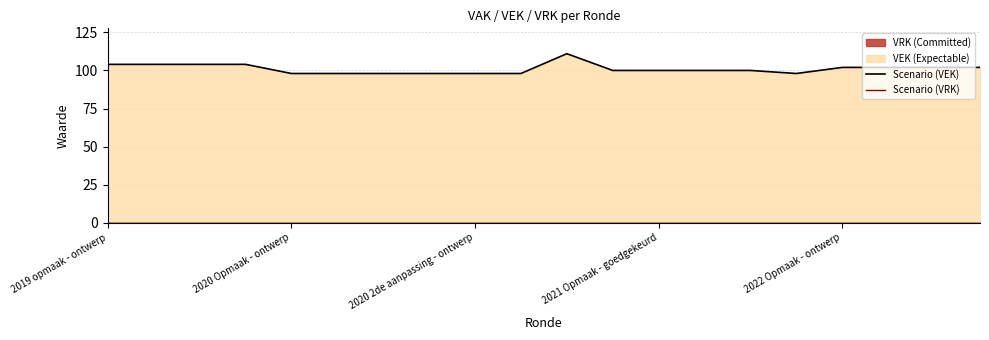

Where does the Scenario (VEK) series first go above 100?

2019 opmaak - ontwerp